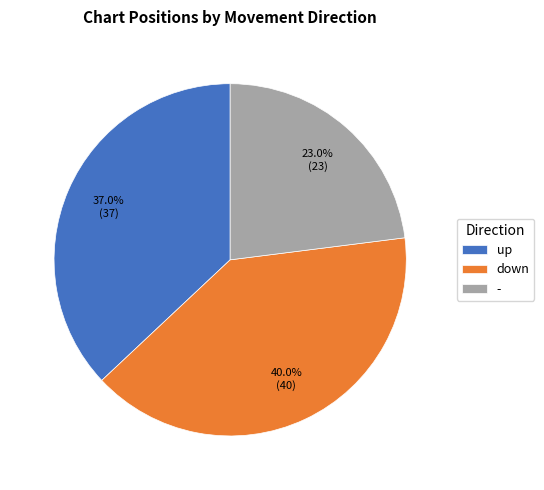

Rank the categories by value from lowest to highest.

-, up, down